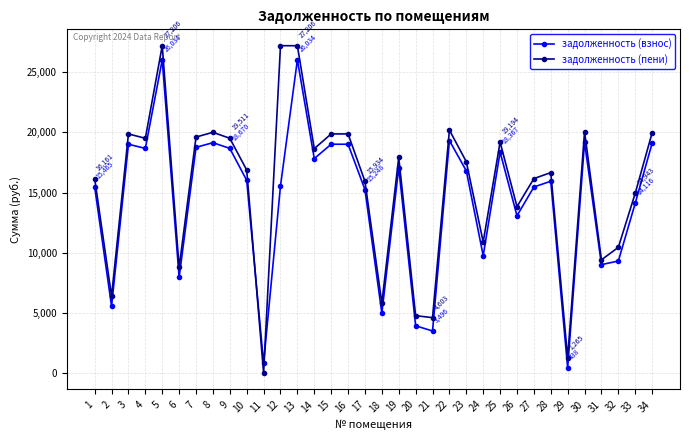

True or false: задолженность (взнос) and задолженность (пени) intersect in this chart.

True